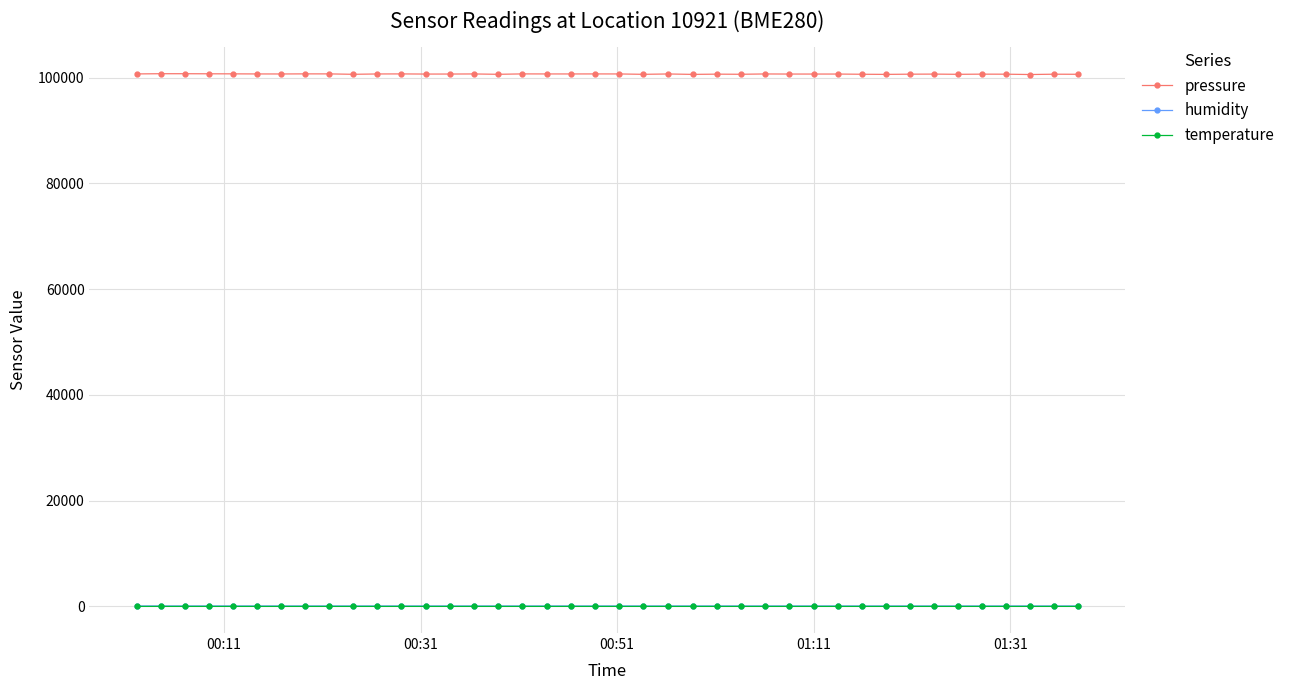

True or false: temperature and pressure cross at least once.

False